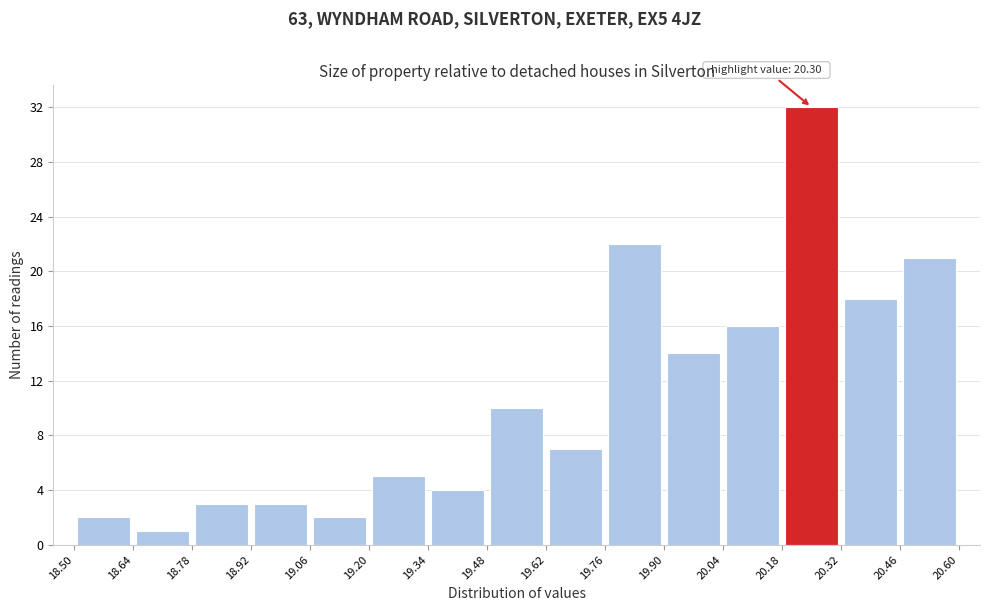

Over which range of the x-axis is the bar tallest?

20.18 to 20.32